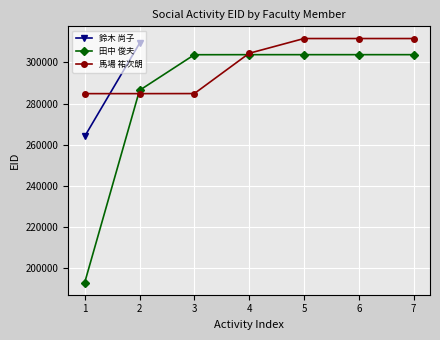

How many categories are shown in the chart?

7